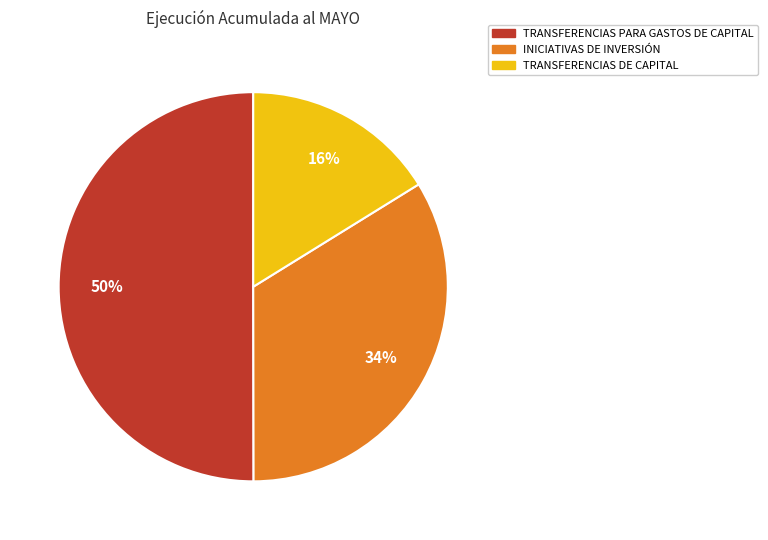

Combined, do INICIATIVAS DE INVERSIÓN and TRANSFERENCIAS PARA GASTOS DE CAPITAL account for over 50%?

Yes